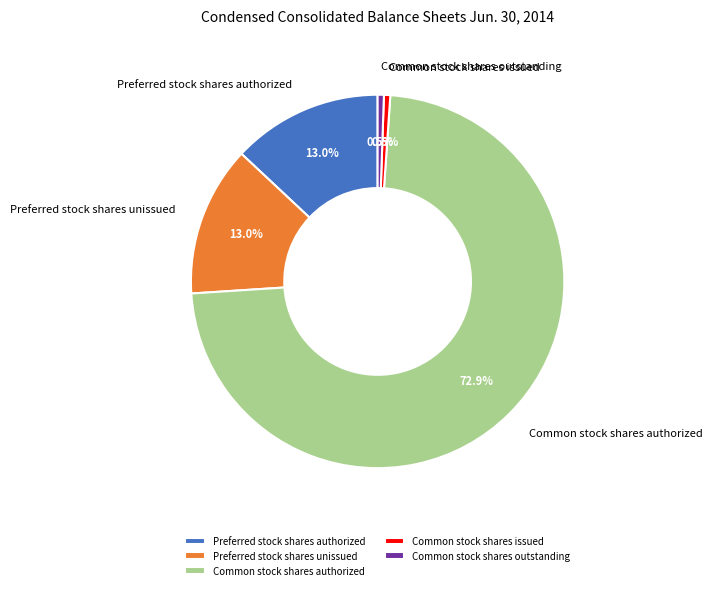

To the nearest percent, what percentage of the pie is Common stock shares authorized?

73%